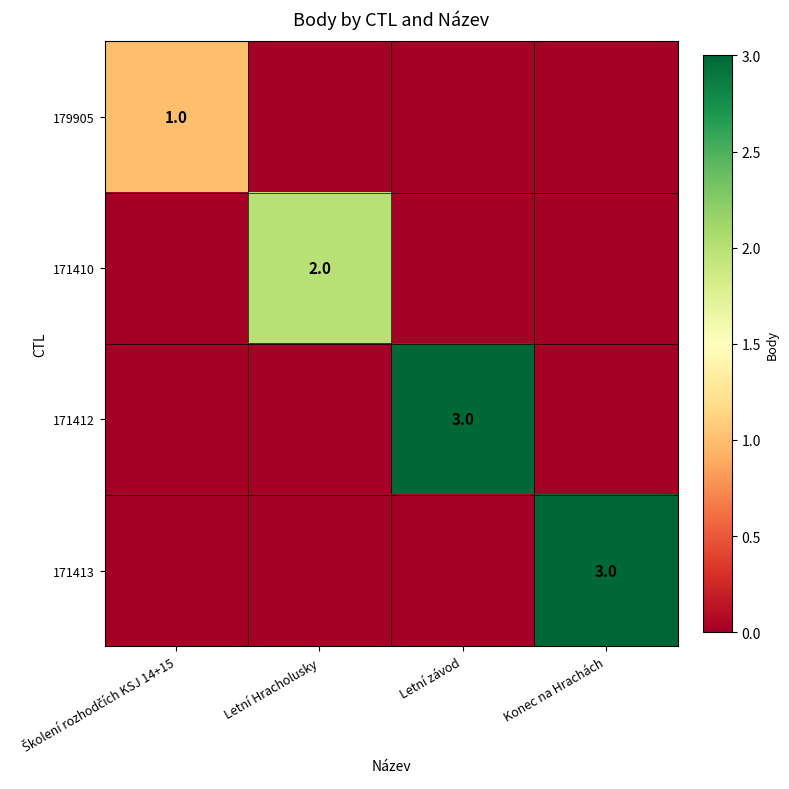

Is it true that 171412 equals 2 at Letní závod?

False